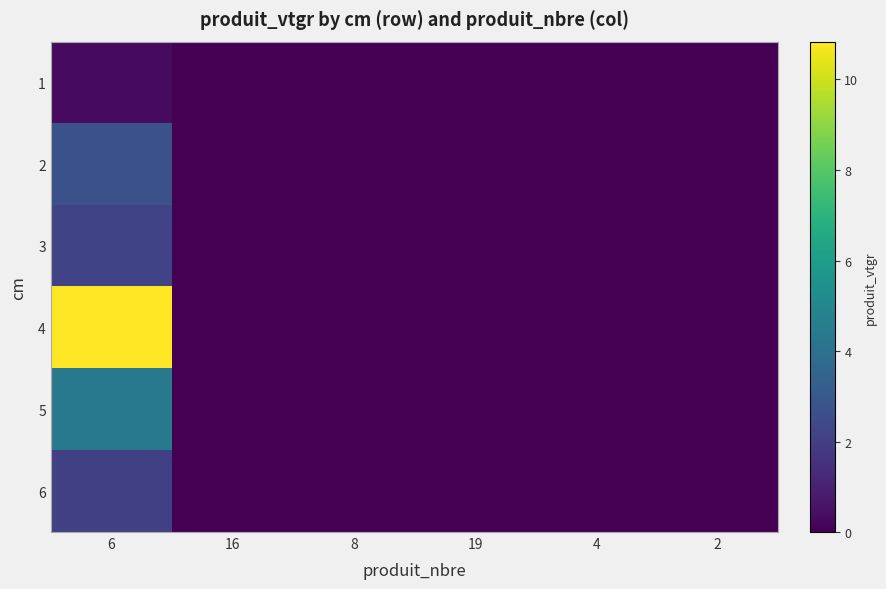

At how many categories does at least one series exceed 5?

1